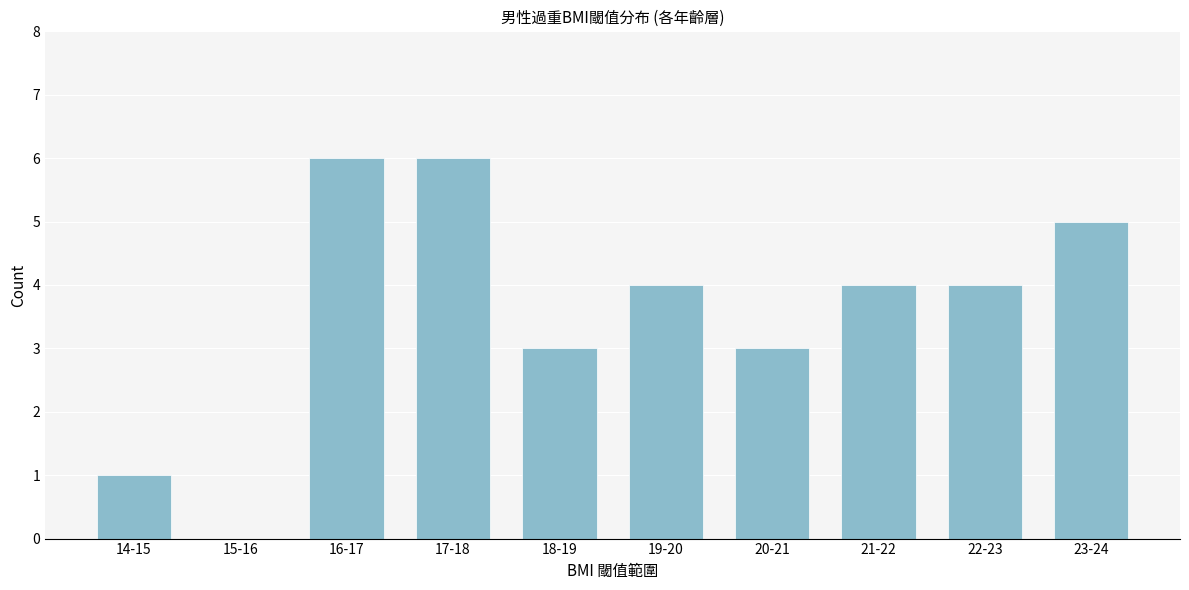

Reading left to right, transcribe all the data shown in this chart.

14-15=1	15-16=0	16-17=6	17-18=6	18-19=3	19-20=4	20-21=3	21-22=4	22-23=4	23-24=5